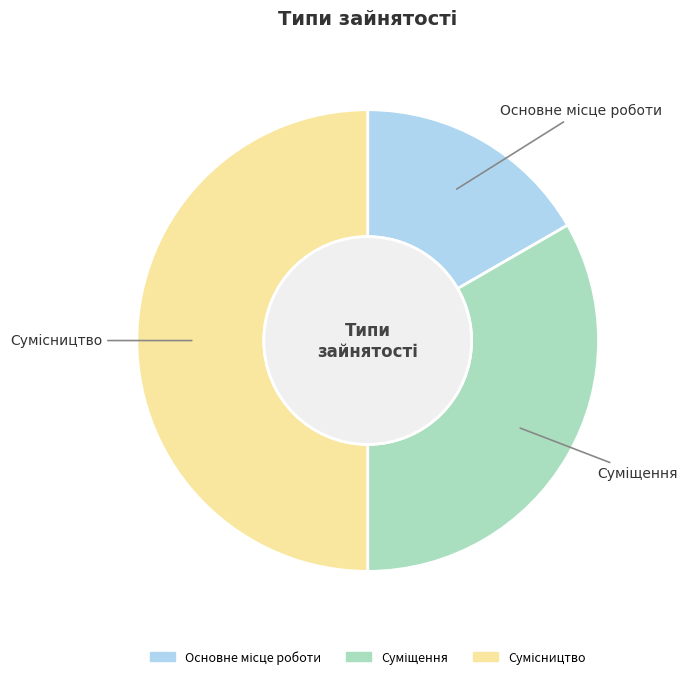

To the nearest percent, what percentage of the pie is Суміщення?

33%